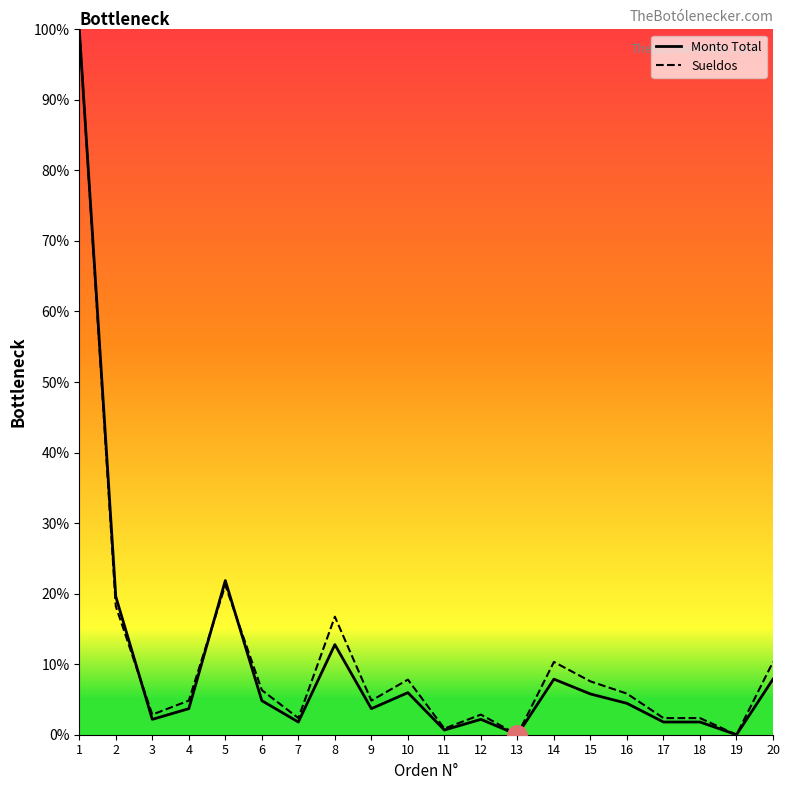

What is the difference between the maximum and minimum values in the Monto Total series?

100.0